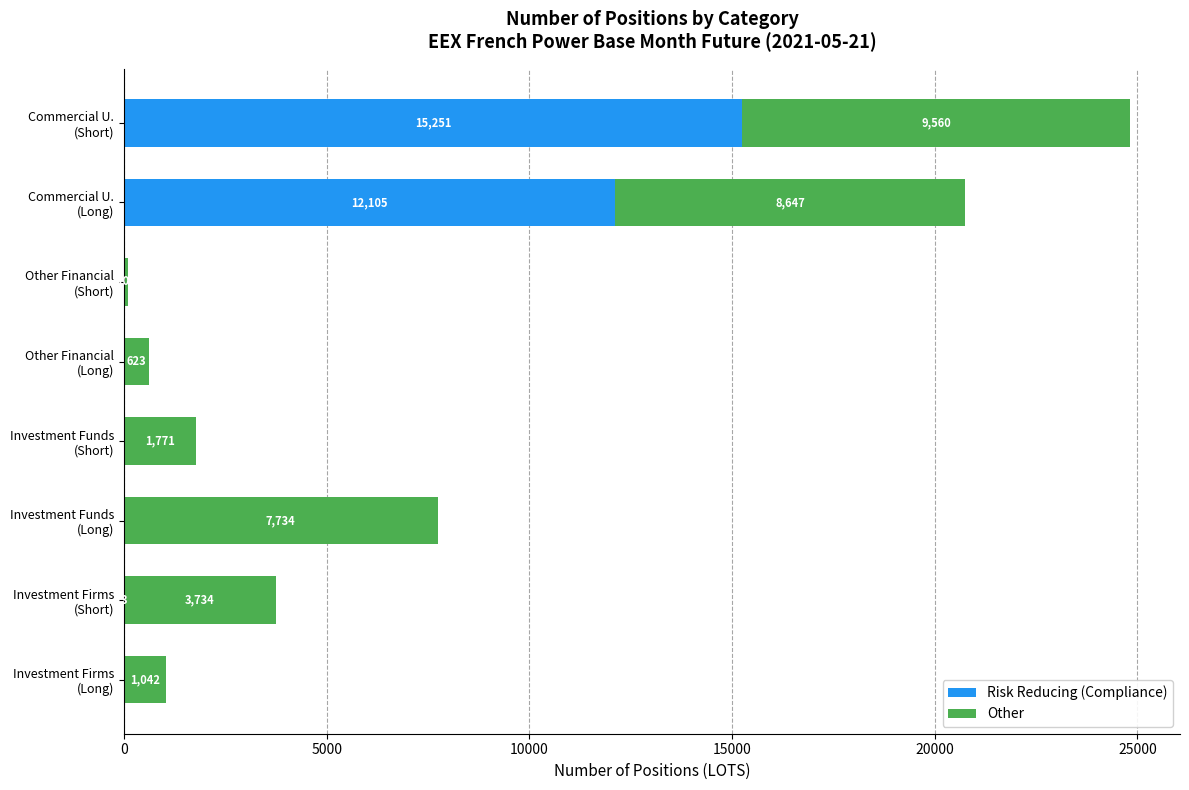

What is the maximum value for Risk Reducing (Compliance)?

15251.5